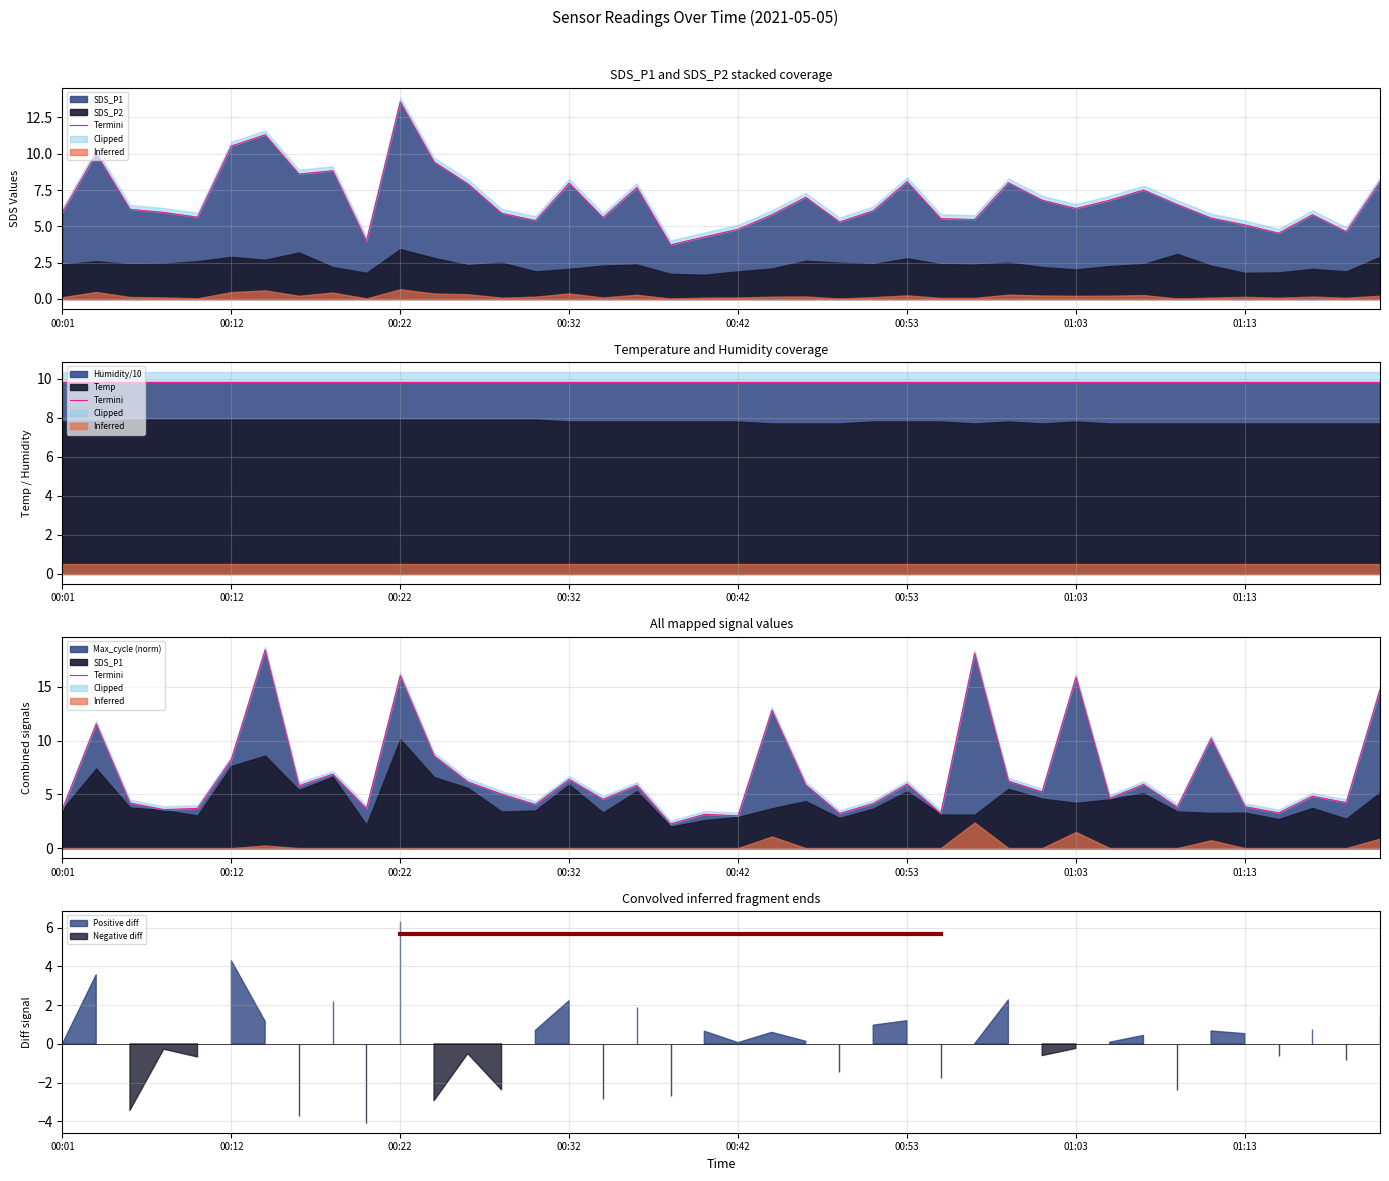

What is the highest value of the Max_cycle (norm) series?

18.4